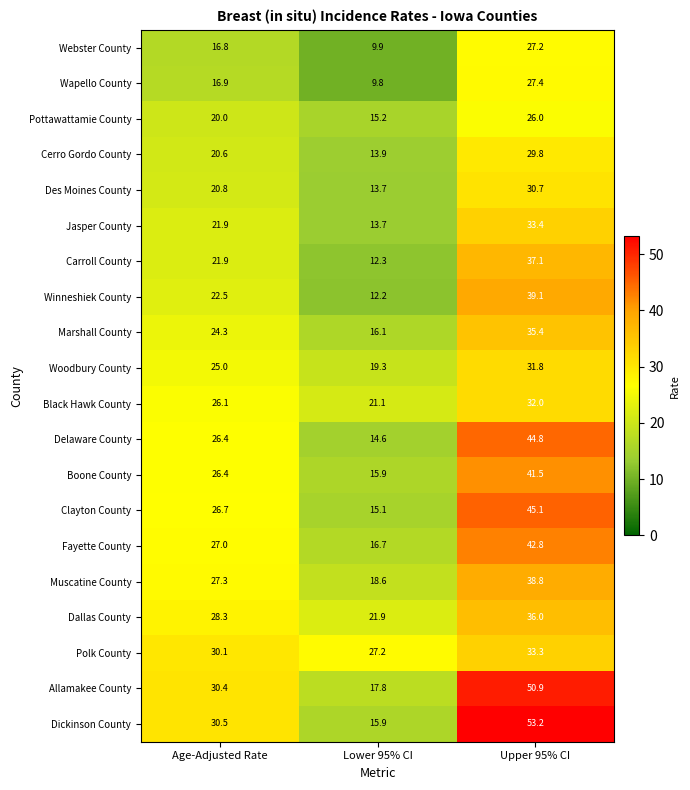

Which category has the lowest value in the Dallas County series?

Lower 95% CI